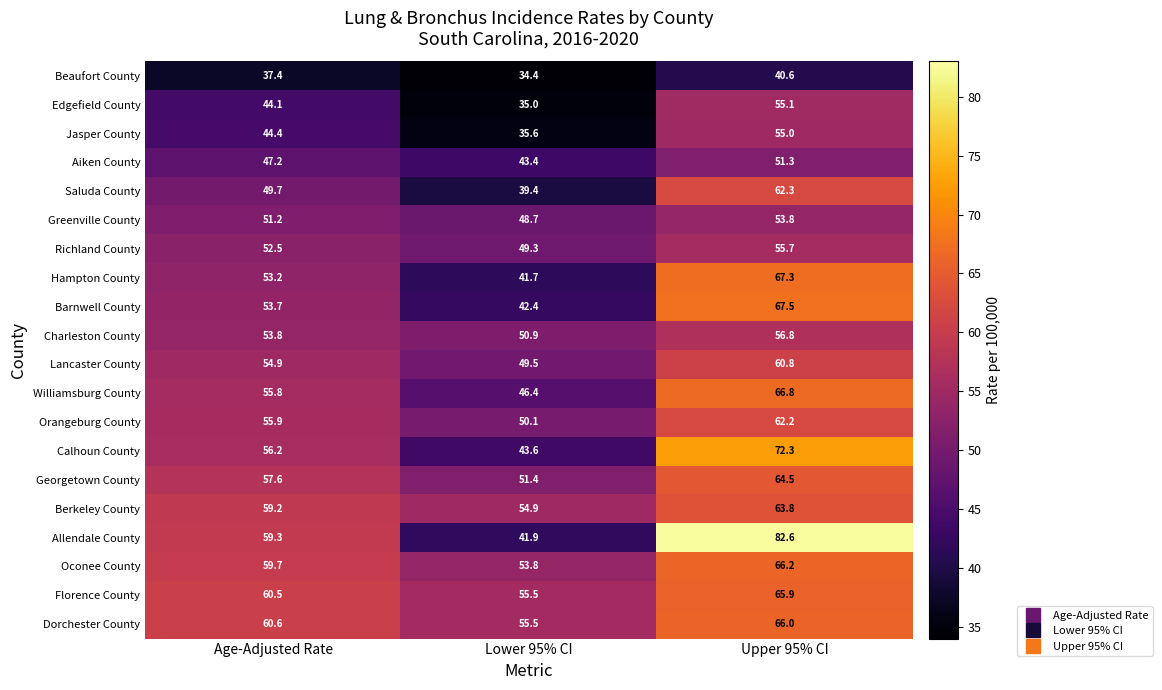

What is the total value across all series at Age-Adjusted Rate?

1066.9